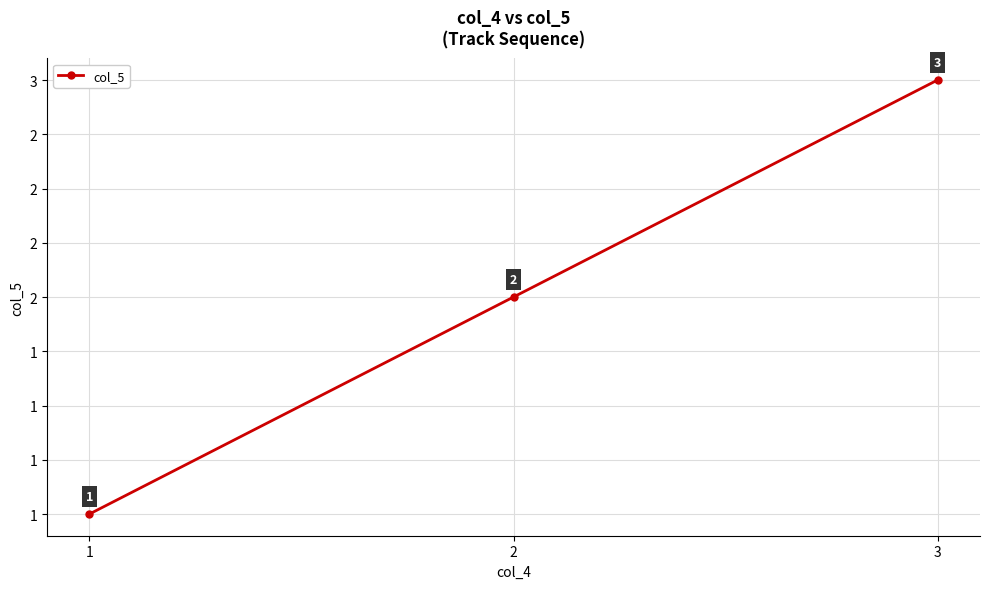

The chart shows a value of 2 at 2. True or false?

True